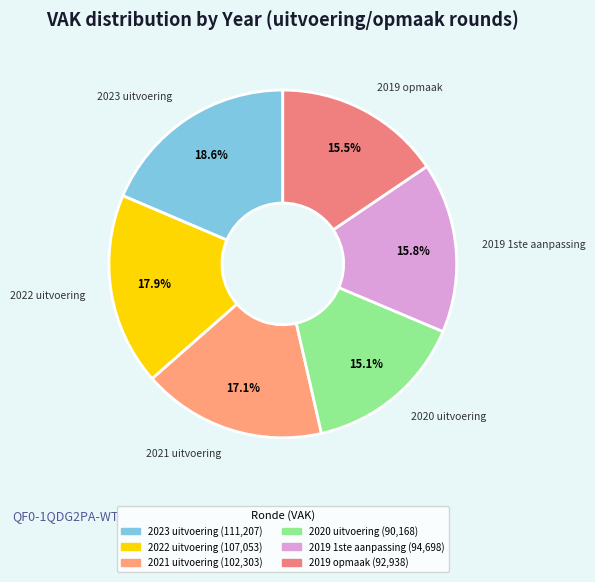

To the nearest percent, what portion does 2022 uitvoering represent?

18%